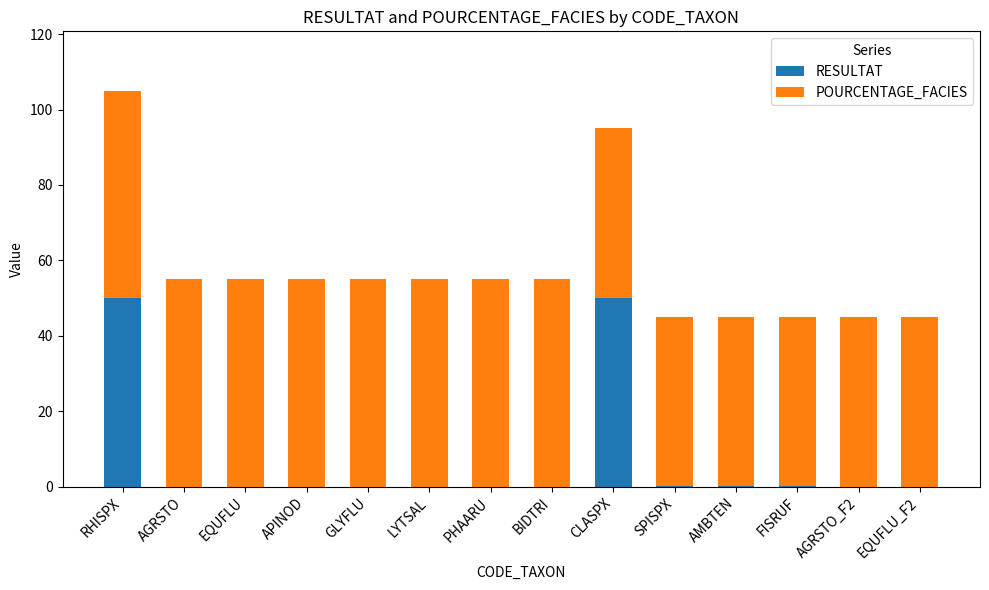

At which category is the sum across all series the highest?

RHISPX